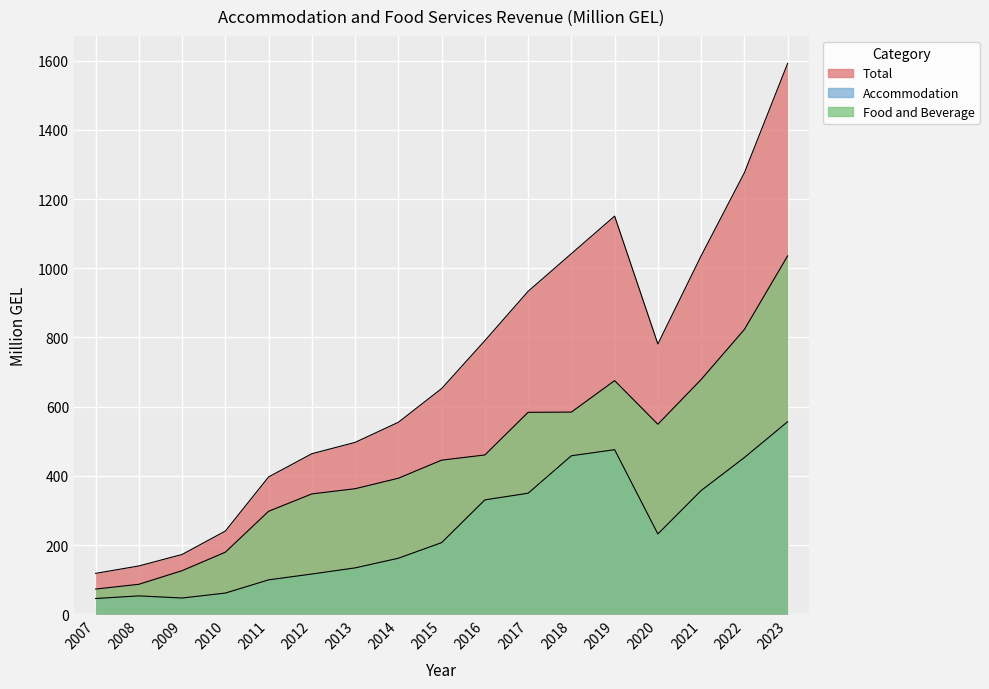

Rank the series by their average value, from lowest to highest.

Accommodation, Food and Beverage, Total